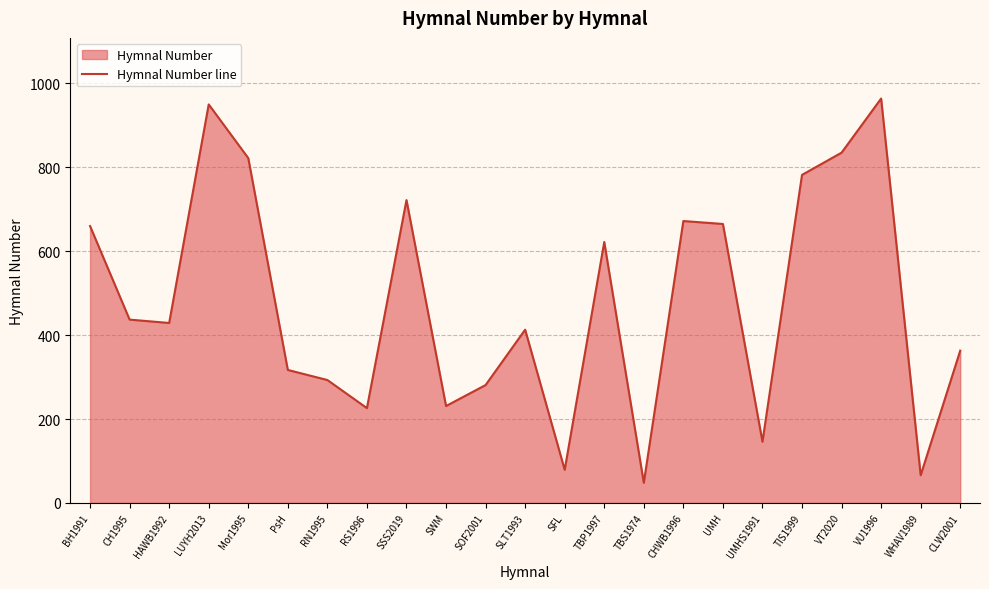

How many categories are shown in the chart?

23